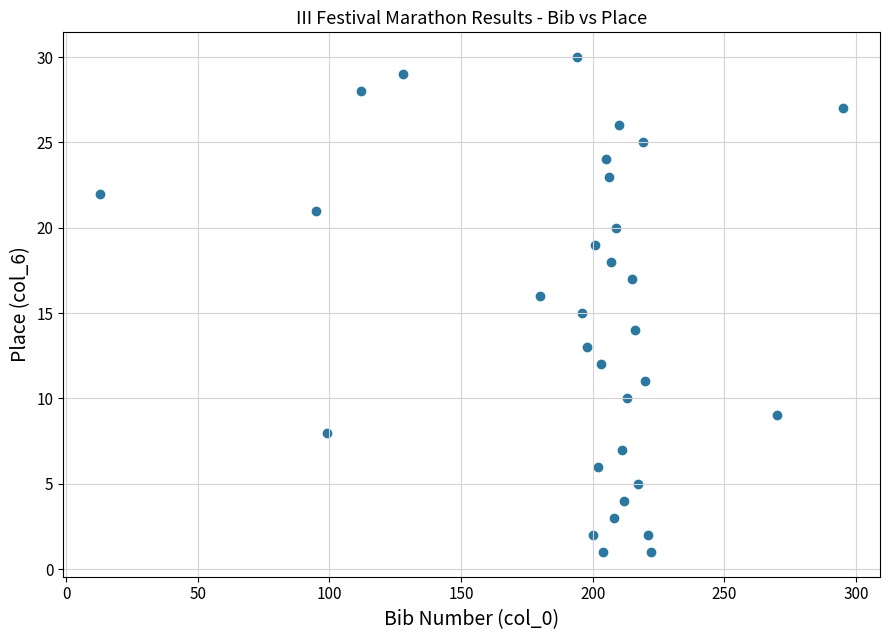

What is the range of X values (max minus min)?

282